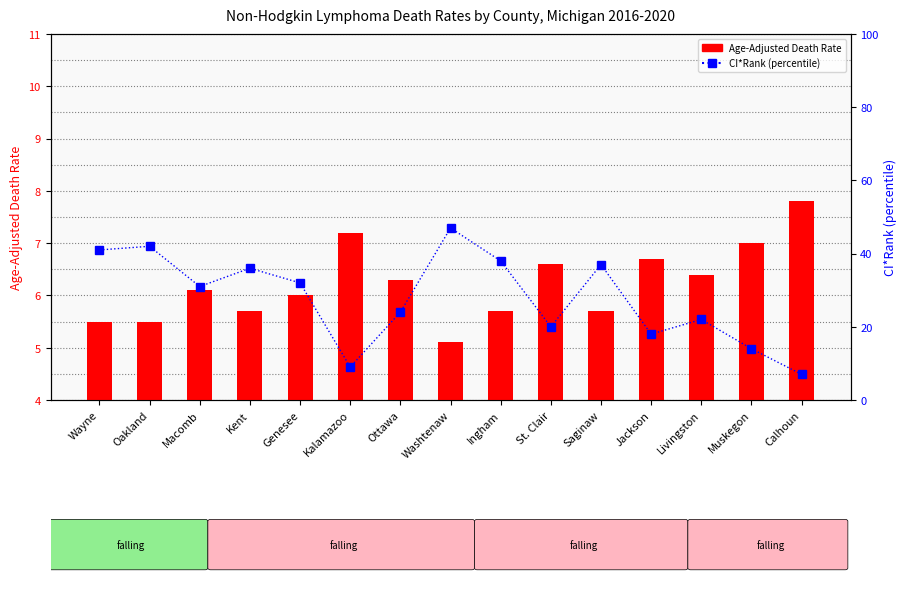

What is the total value across all series at Kent?

41.7